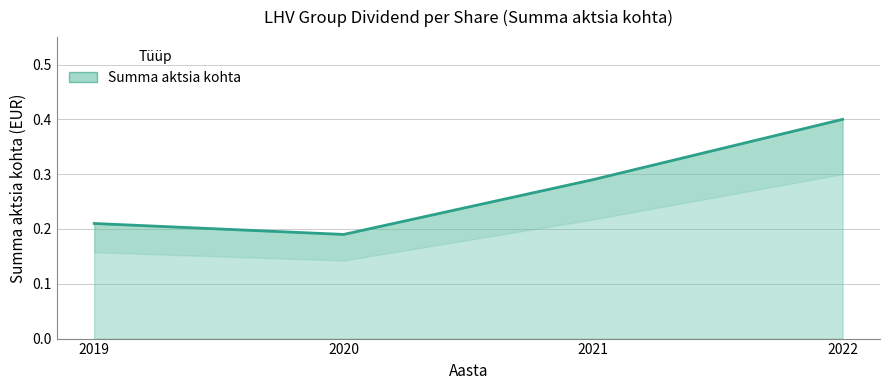

Which label corresponds to the largest value in the chart?

2022